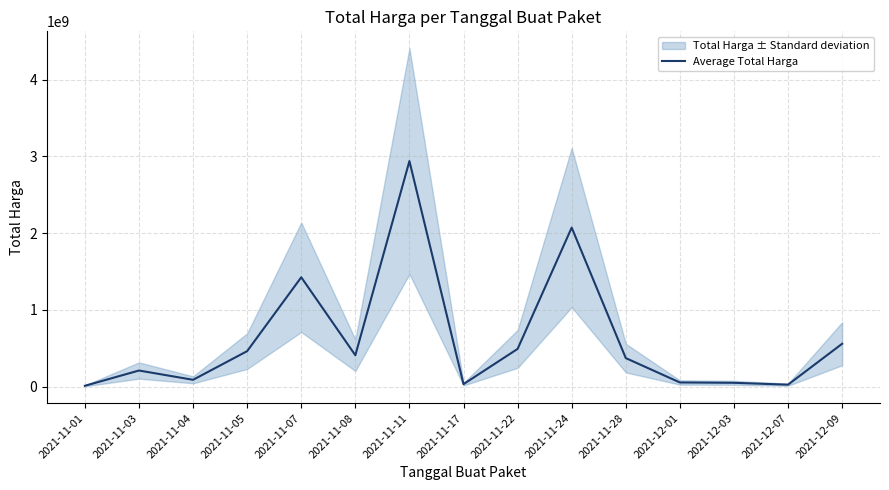

What is the smallest value displayed?

12787500